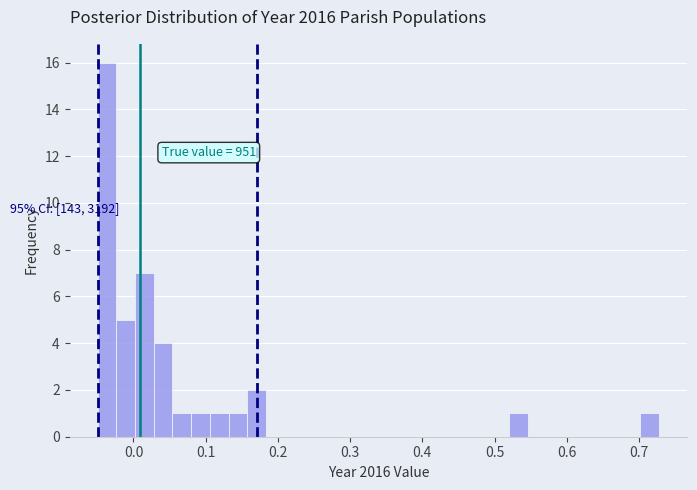

Around what value on the x-axis is the tallest bar? Give the approximate position of its centre, as read against the axis.

-0.04